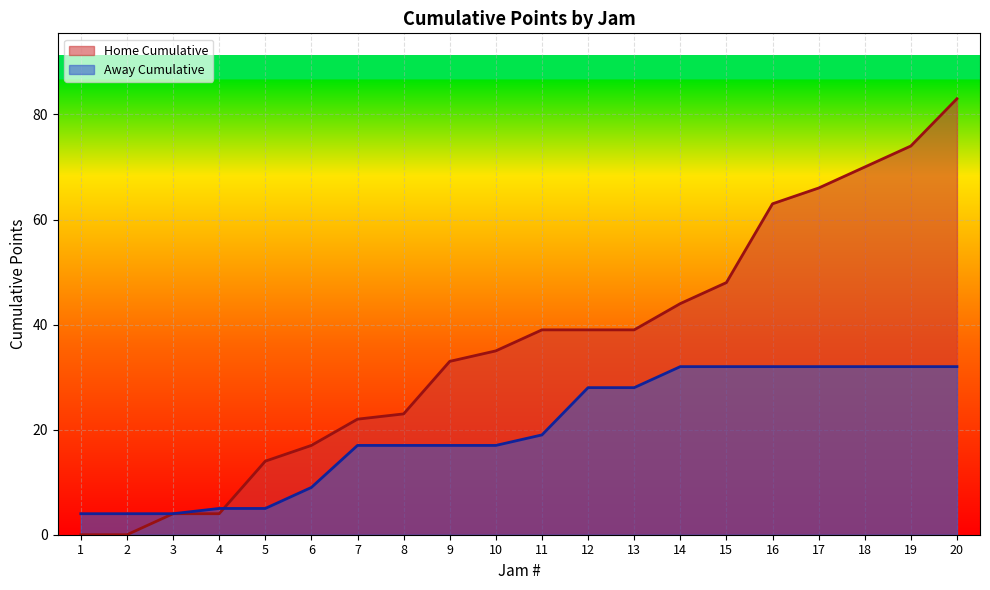

Does the chart display data point markers on the line(s)?

No